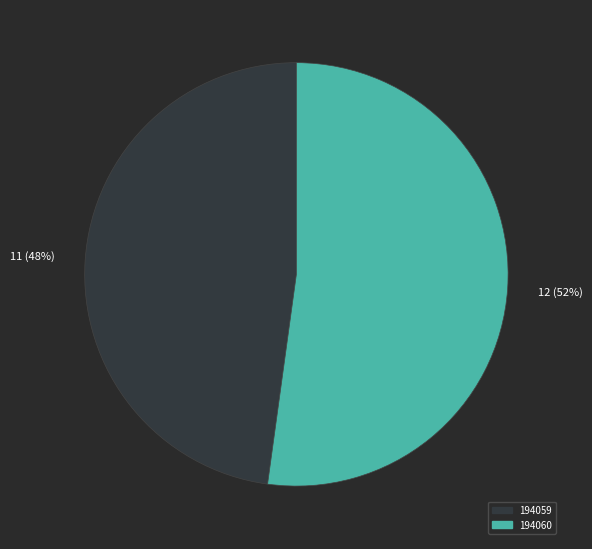

Which slice is the smallest?

194059